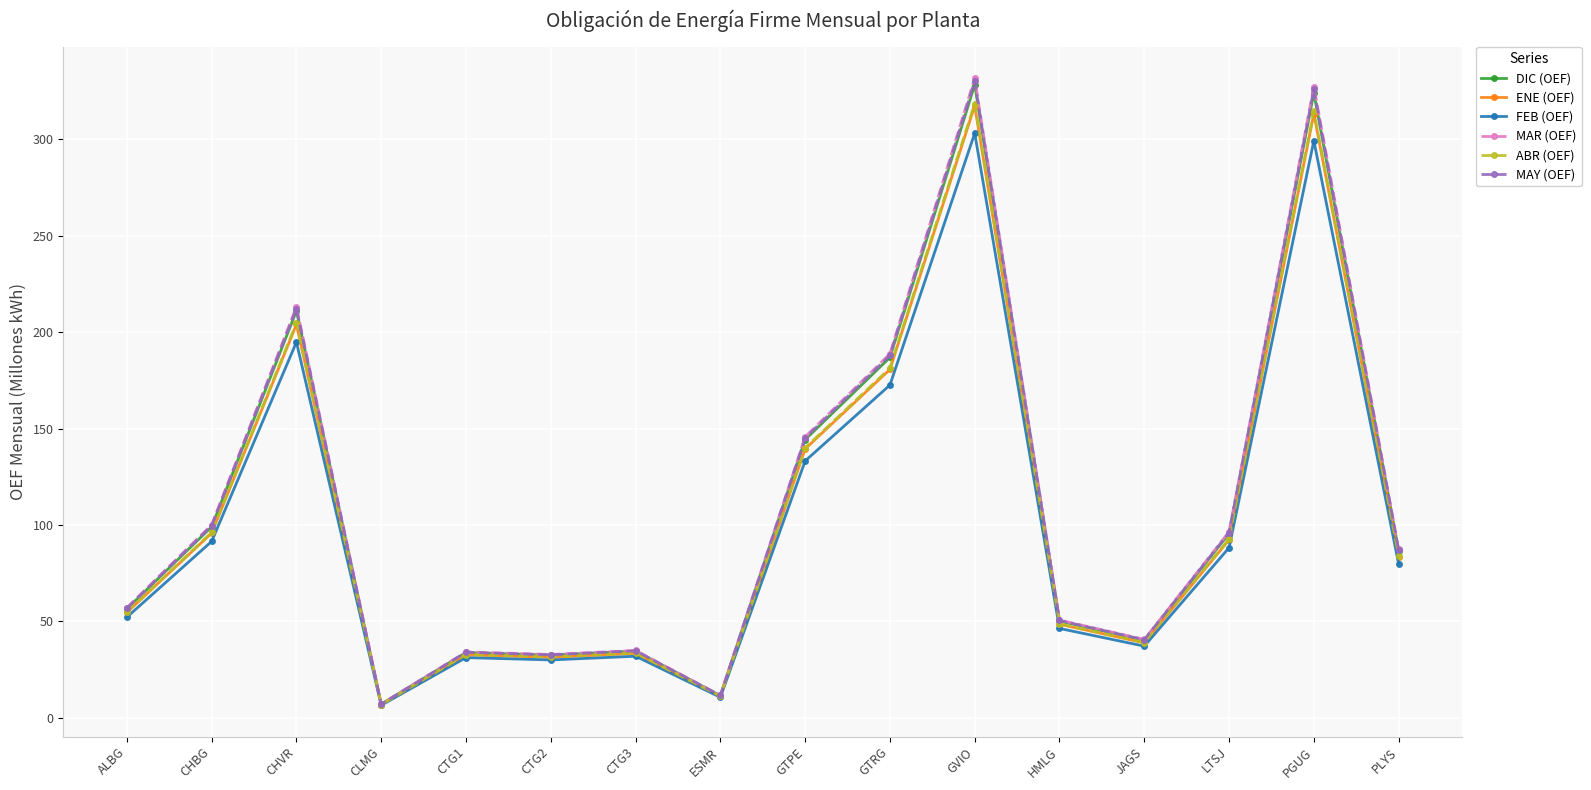

What is the total value across all series at CHVR?

1240.0